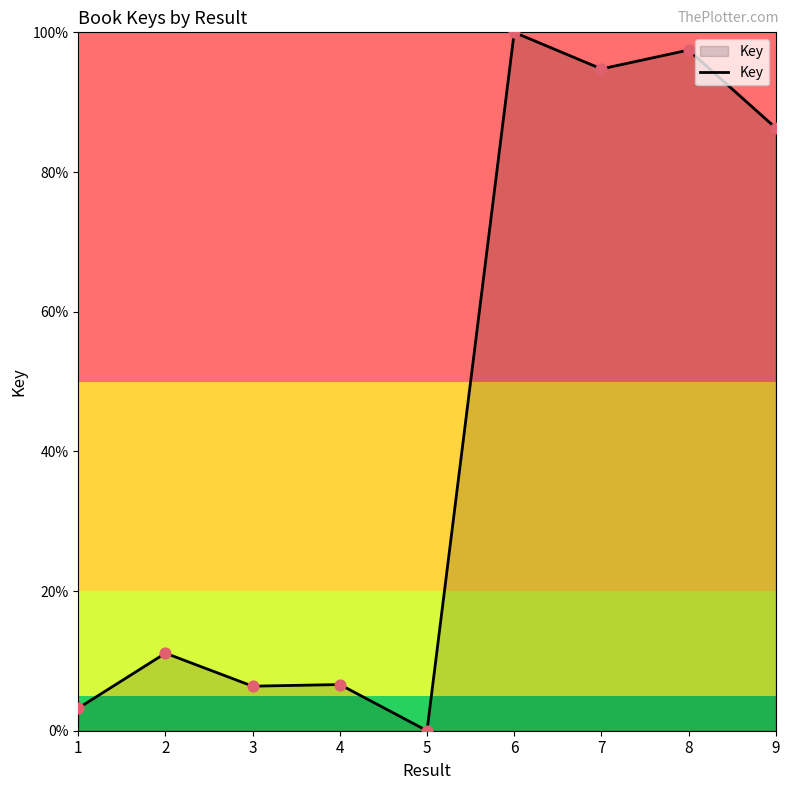

Which has a higher value, 5 or 8?

8